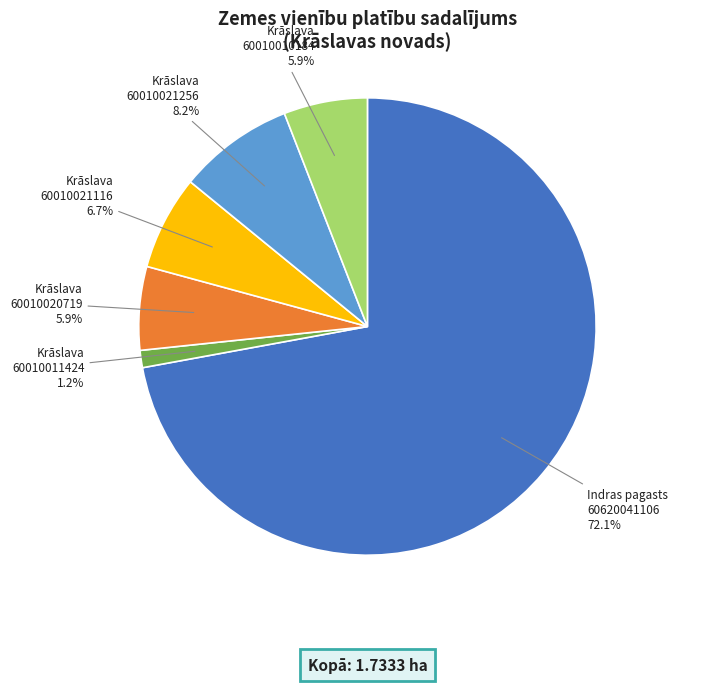

What is the smallest slice in the pie chart?

Krāslava 60010011424 1.2%